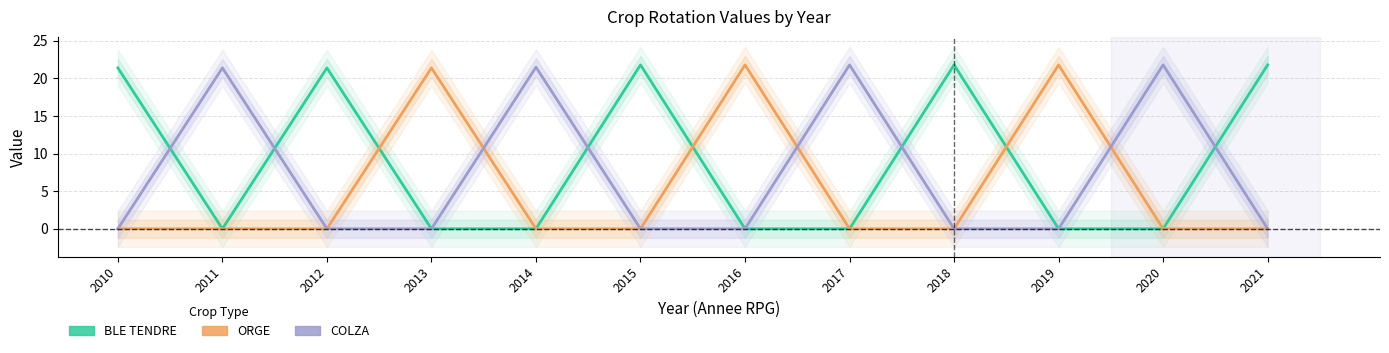

At which label does ORGE reach its minimum?

2010